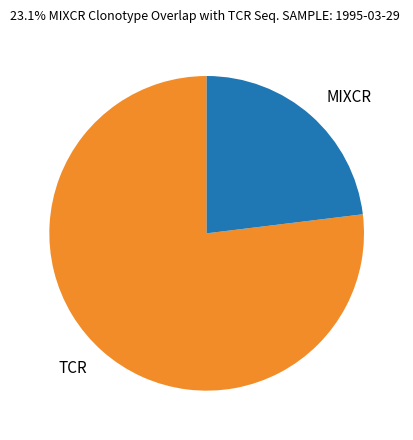

Does MIXCR account for over 50% of the chart?

No